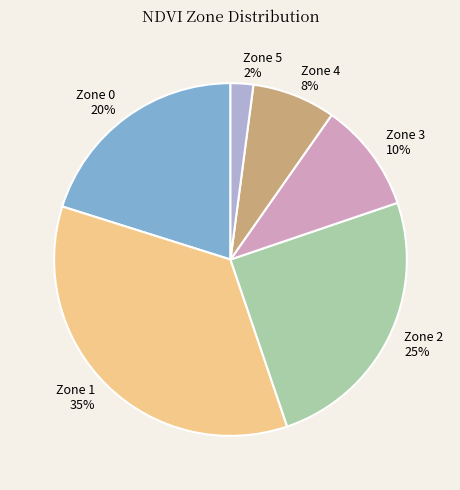

What is the smallest slice in the pie chart?

Zone 5